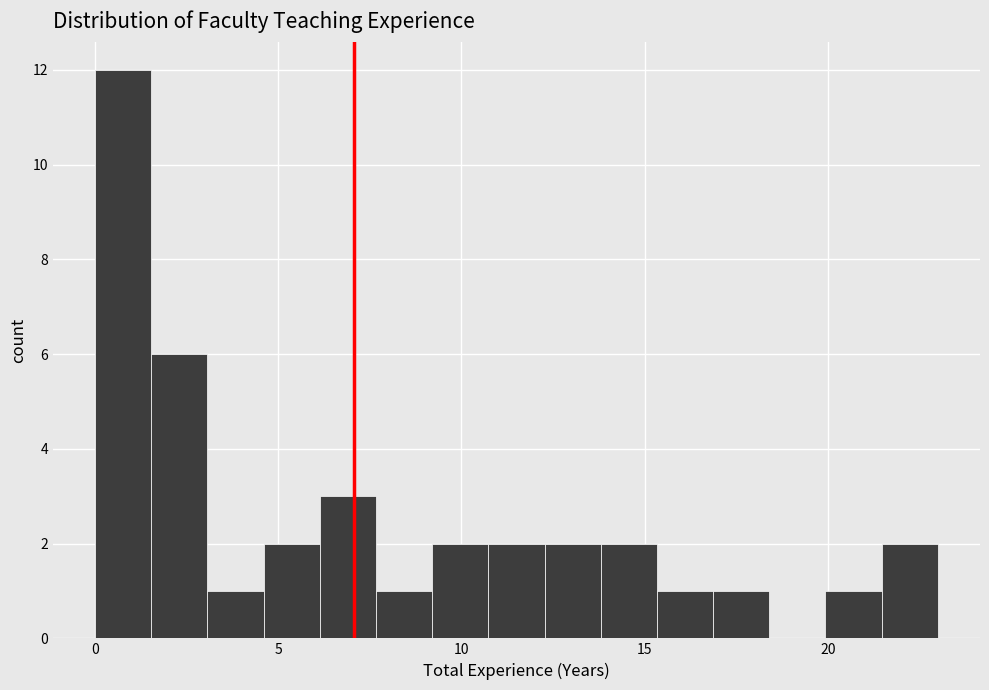

Around what value on the x-axis is the tallest bar? Give the approximate position of its centre, as read against the axis.

1.0